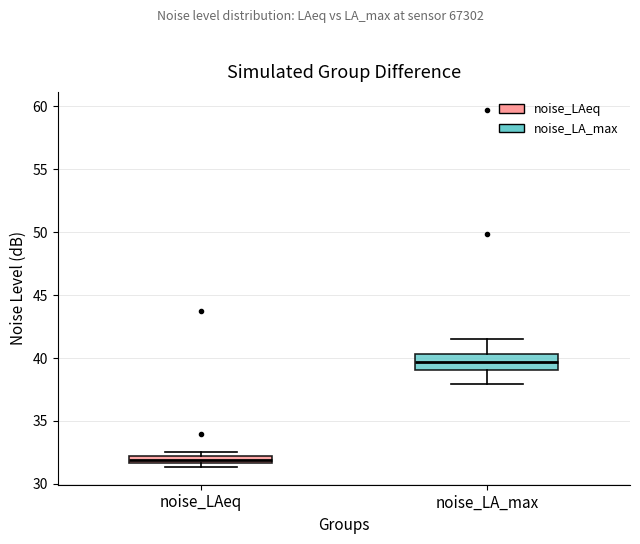

Comparing the boxes themselves (not the whiskers), which one is the tallest?

noise_LA_max